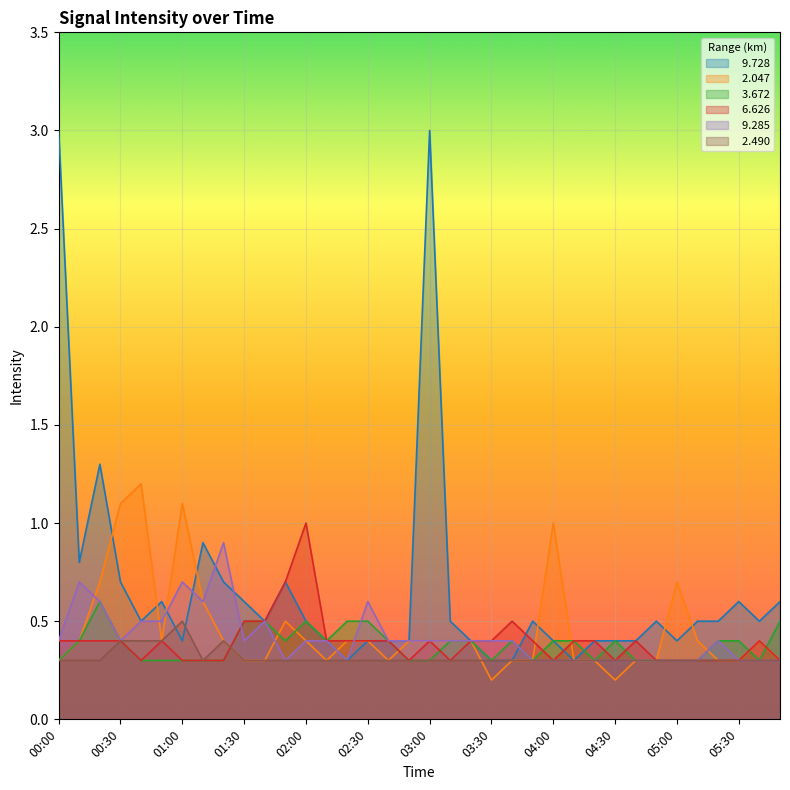

True or false:   9.285 and   2.490 cross at least once.

False